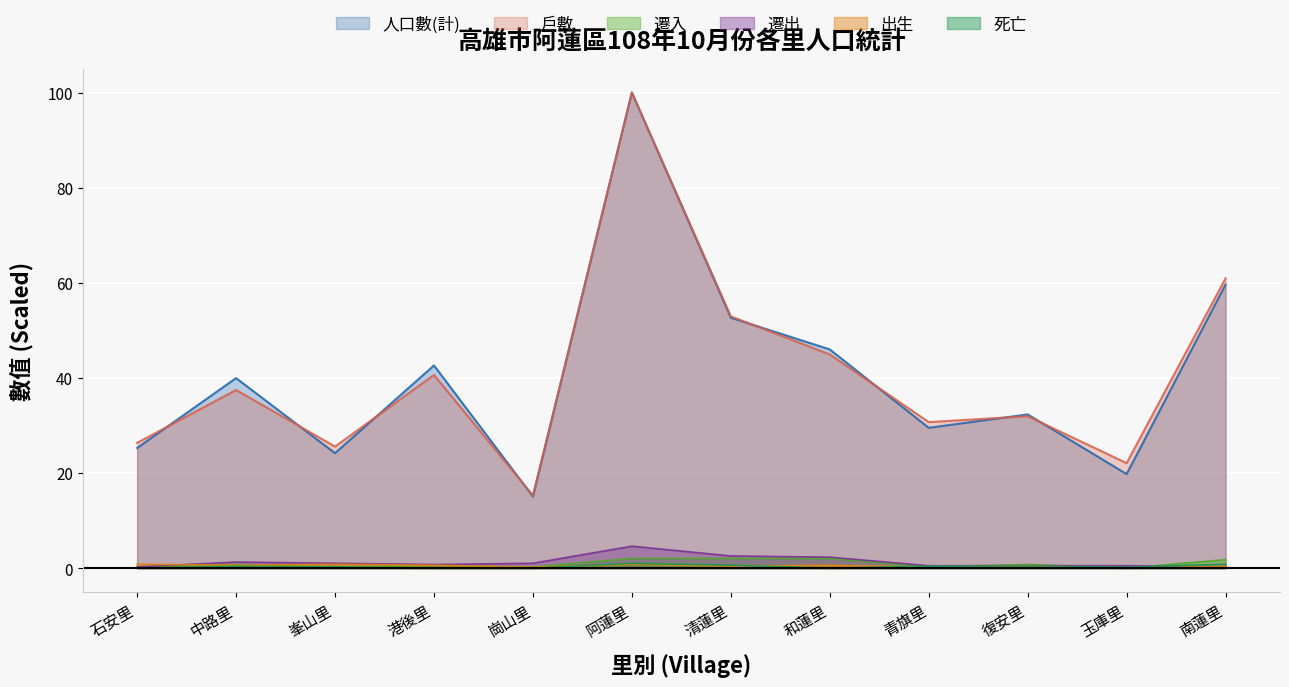

The value of 遷入 at 港後里 is 0.5. True or false?

True